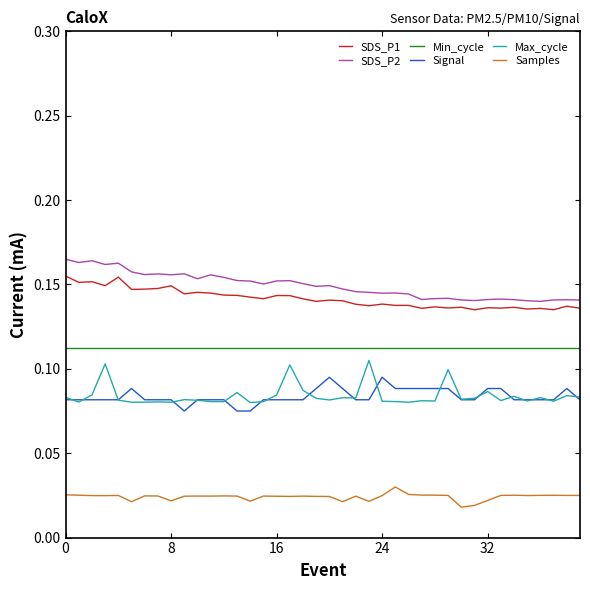

True or false: Samples and Max_cycle cross at least once.

False